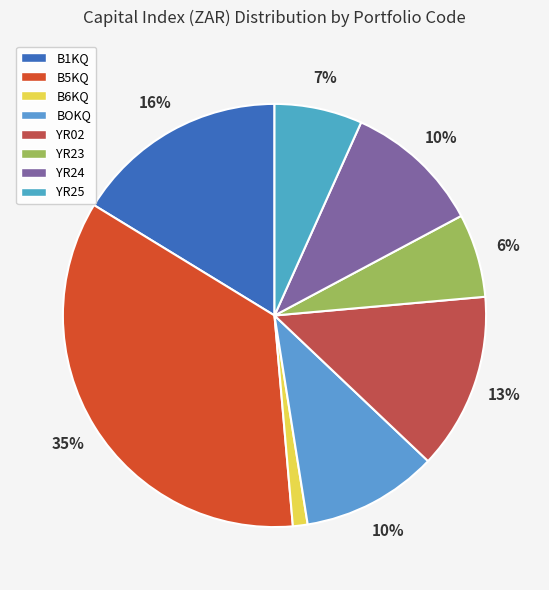

What percentage do B6KQ and BOKQ together represent?

11.5%